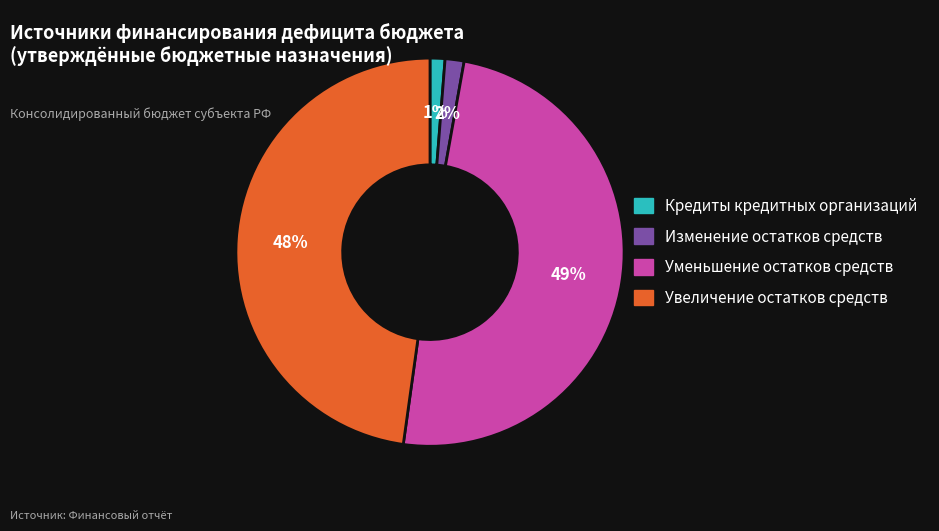

To the nearest percent, what is the difference between the largest and smallest slice percentages?

48%